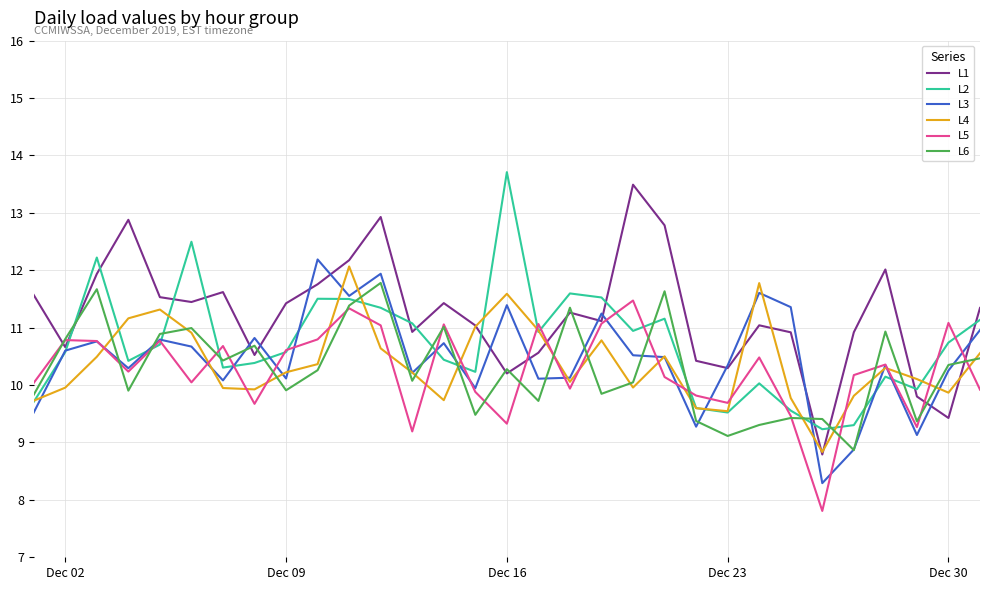

What is the minimum value for L5?

7.8